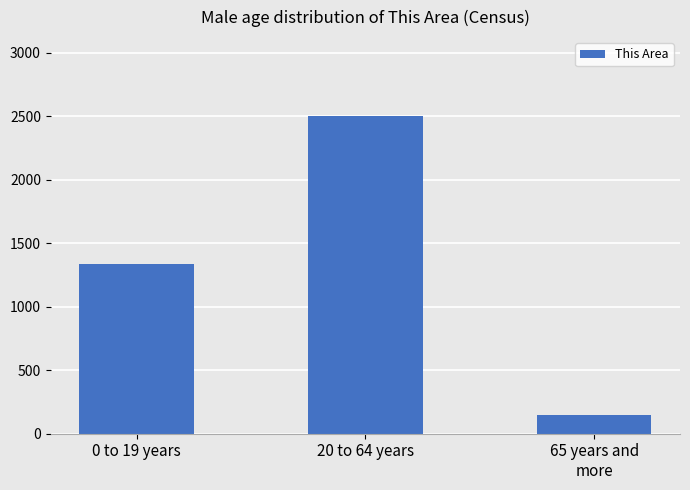

What is the average value?

1328